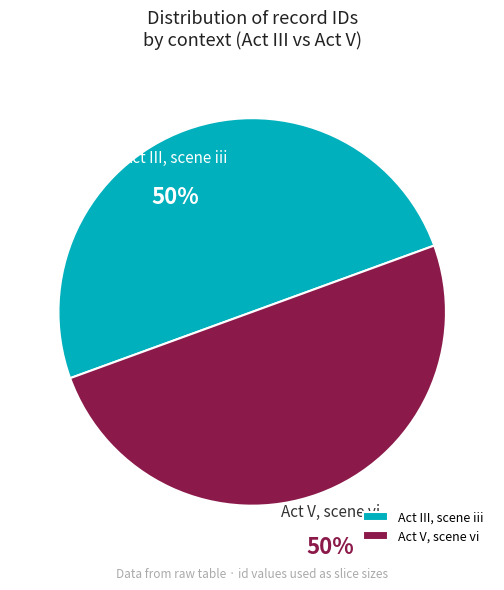

Combined, do Act V, scene vi and Act III, scene iii account for over 50%?

Yes